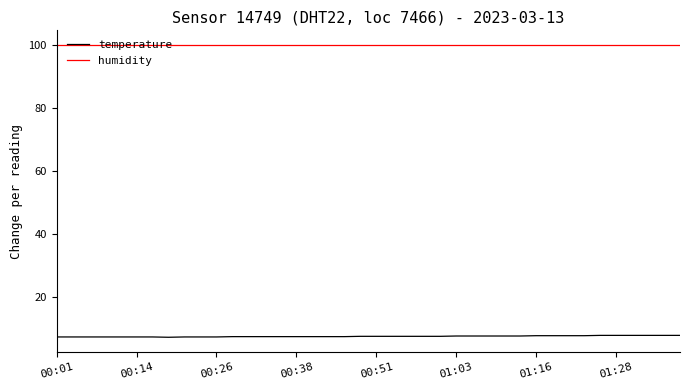

Does the chart have visible grid lines?

No